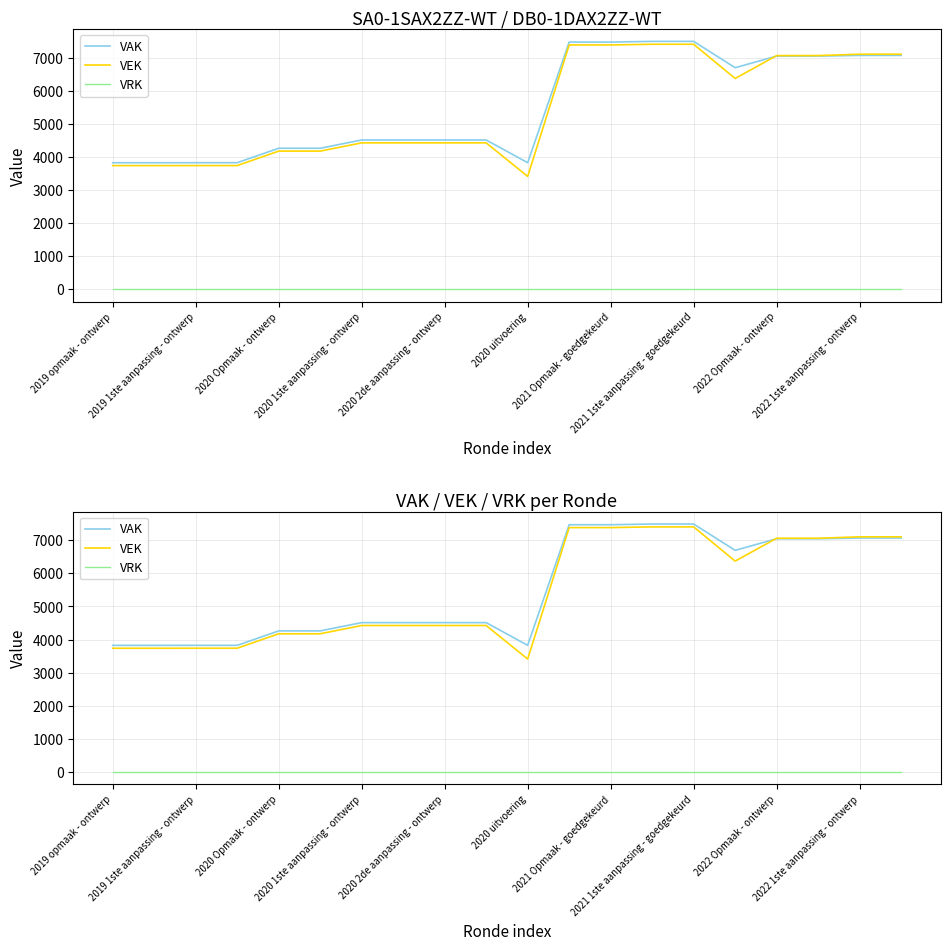

True or false: VRK and VAK cross at least once.

False